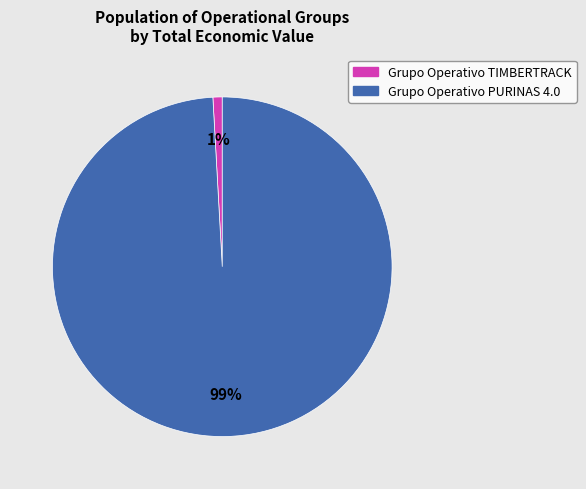

Rank the categories by value from highest to lowest.

Grupo Operativo PURINAS 4.0, Grupo Operativo TIMBERTRACK